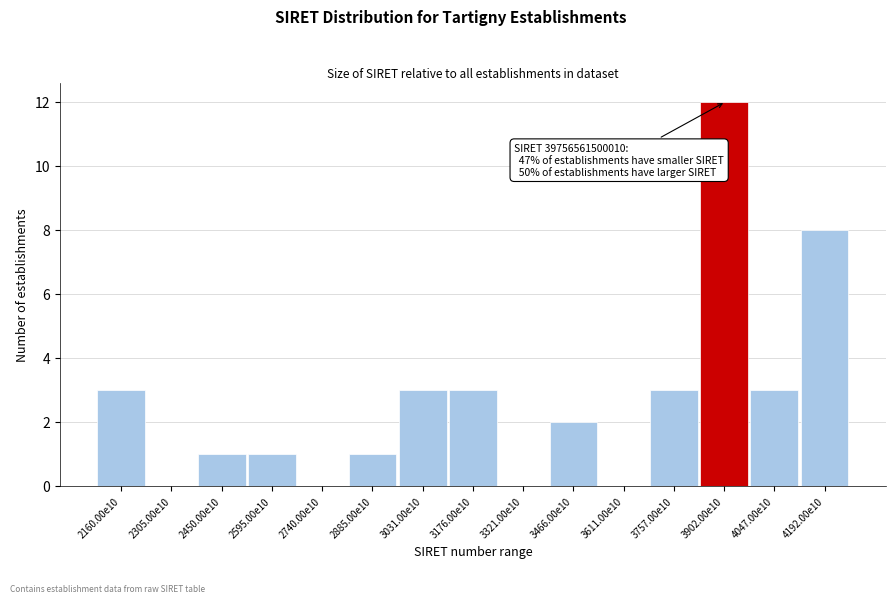

Reading left to right, extract all data points from this chart.

2160.00e10=3	2305.00e10=0	2450.00e10=1	2595.00e10=1	2740.00e10=0	2885.00e10=1	3031.00e10=3	3176.00e10=3	3321.00e10=0	3466.00e10=2	3611.00e10=0	3757.00e10=3	3902.00e10=12	4047.00e10=3	4192.00e10=8